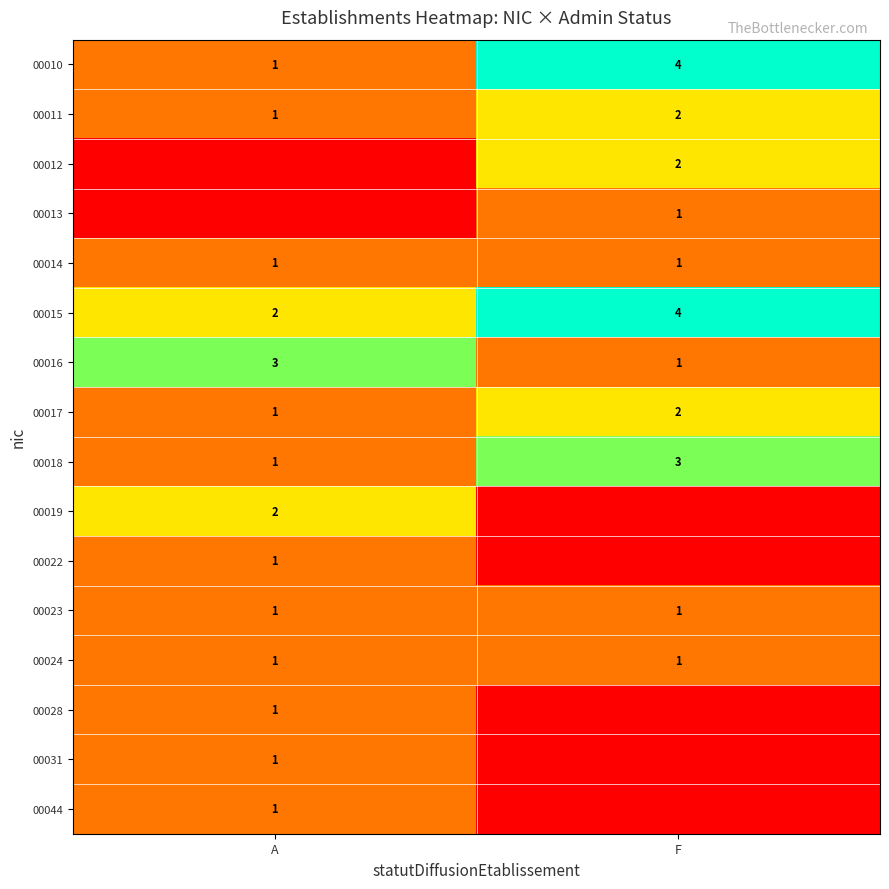

What is the sum of the row_1 values at F and A?

3